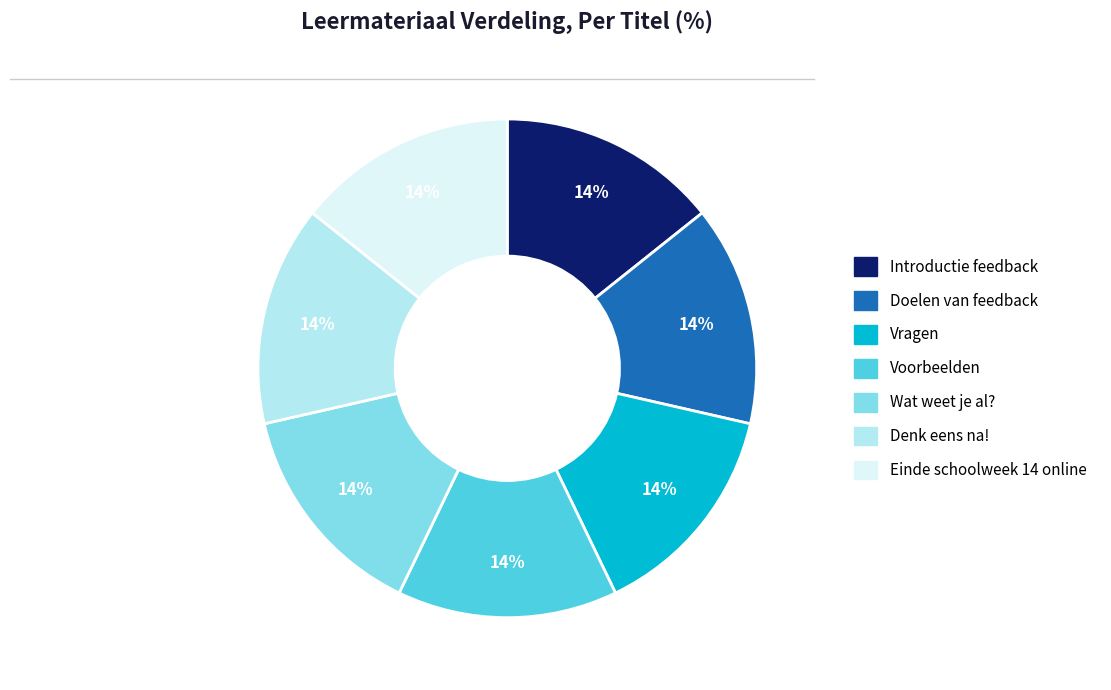

Combined, do Wat weet je al? and Einde schoolweek 14 online account for over 50%?

No